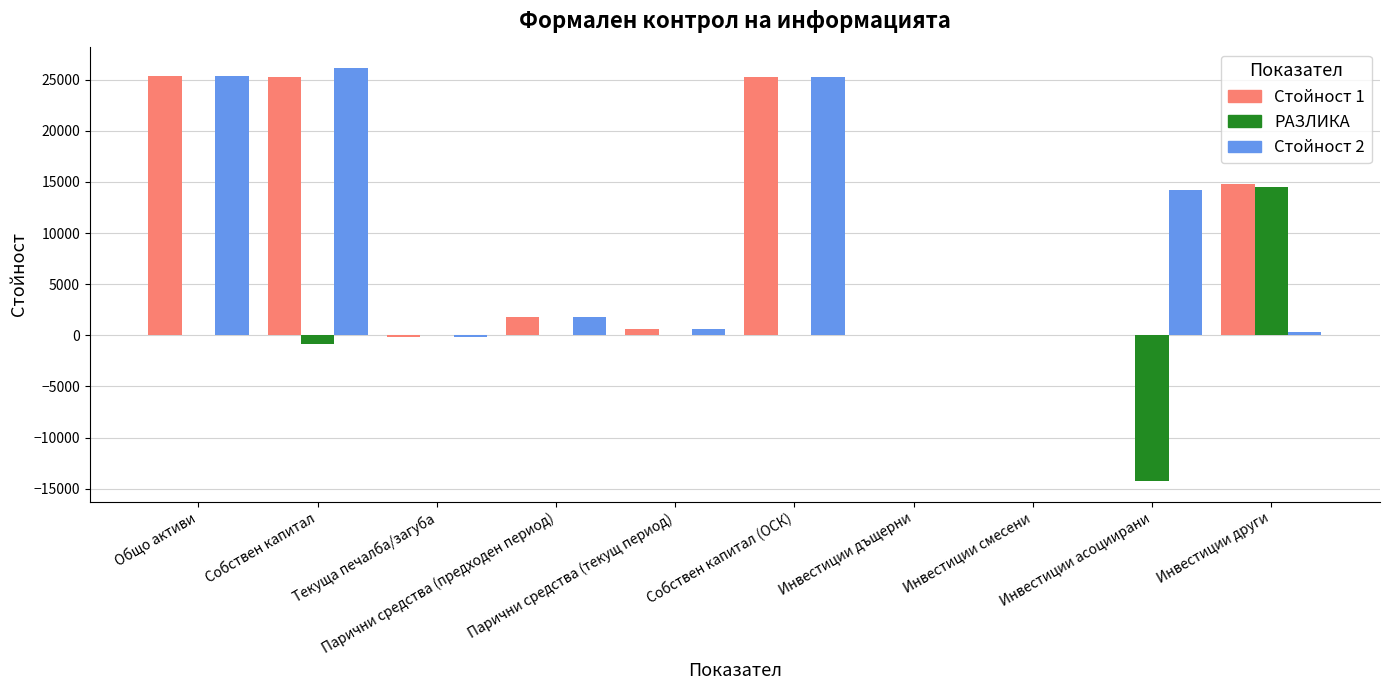

What are all the series names shown in the legend?

Стойност 1, РАЗЛИКА, Стойност 2